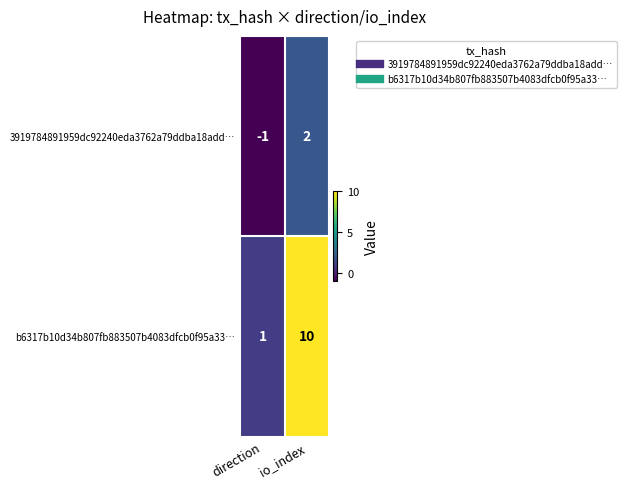

At how many categories does at least one series exceed 4?

1